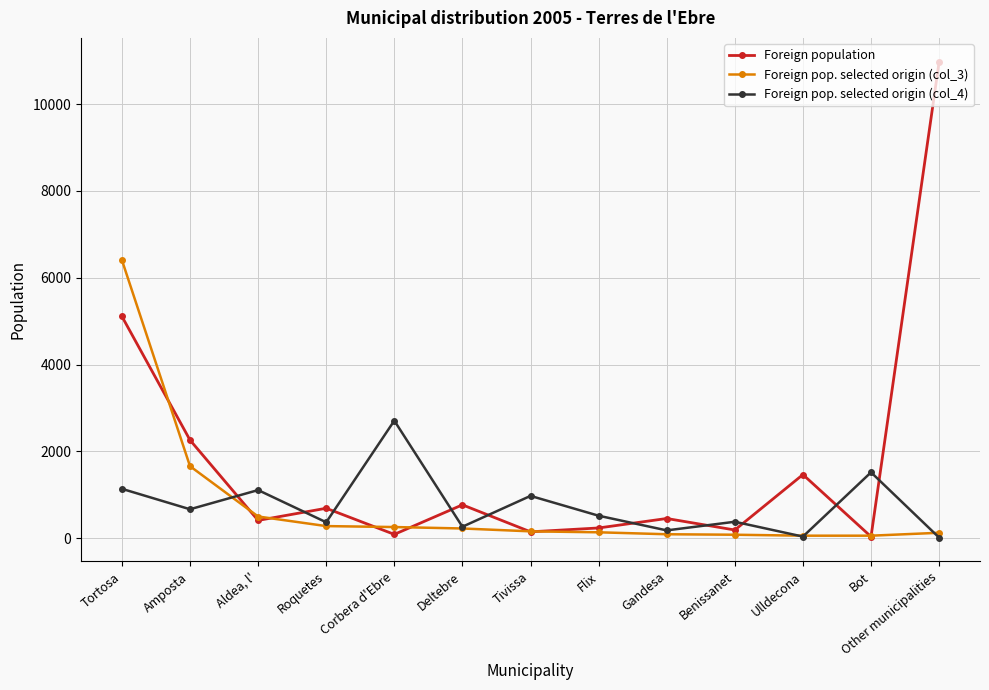

Which series has the largest range (max minus min)?

Foreign population